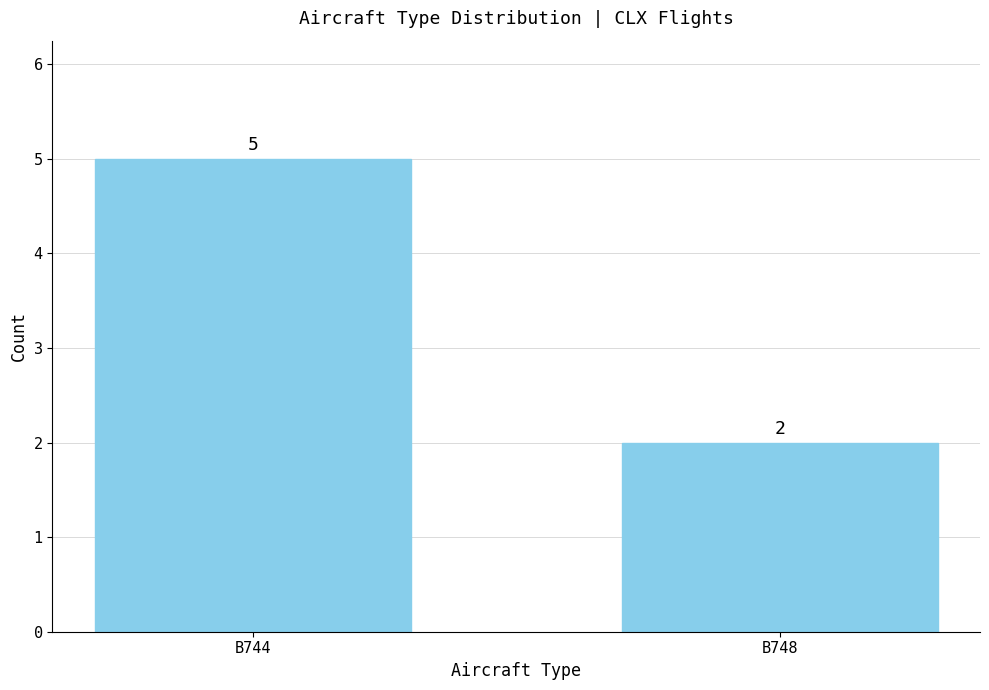

Where is the data nearest to the value 3?

B748